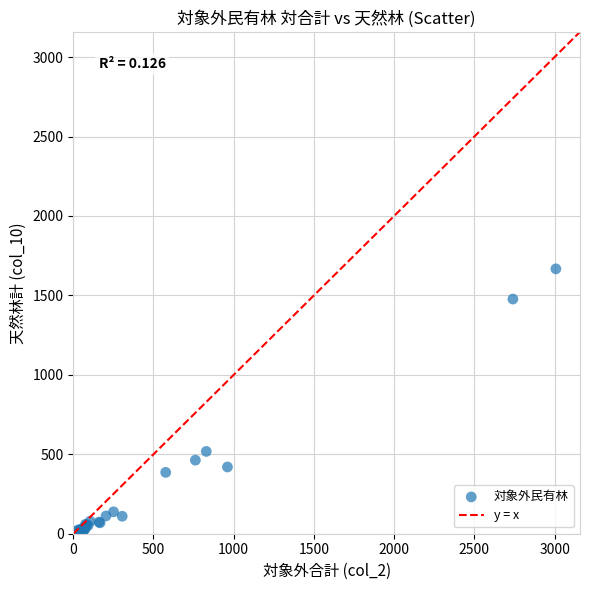

What Y value in the scatter plot is closest to 834?

518